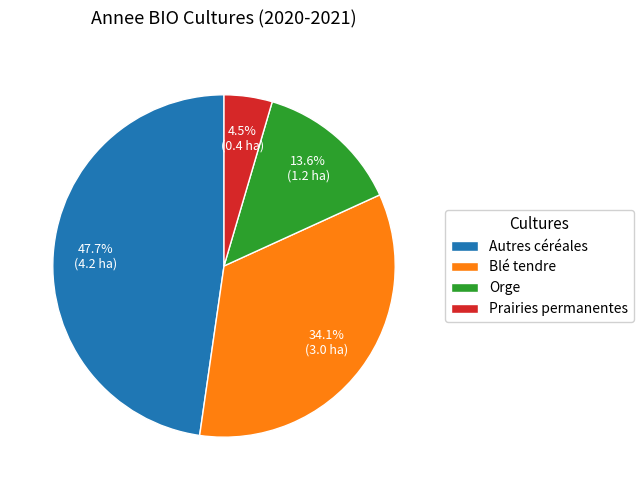

Is it true that Orge is 14% of the pie?

True